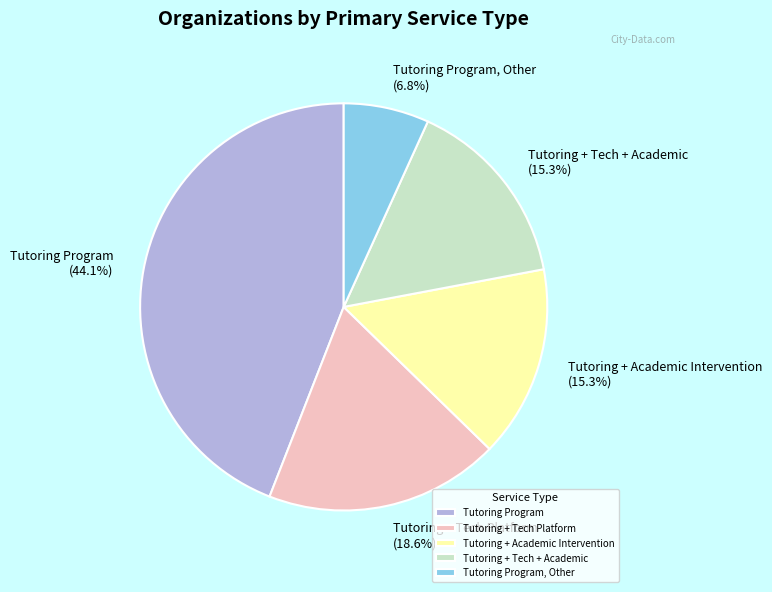

To the nearest percent, what portion does Tutoring Program represent?

44%